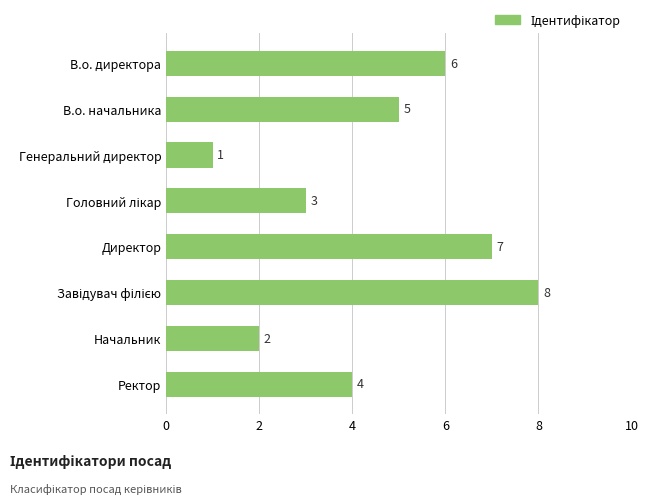

Reading top to bottom, transcribe all the data shown in this chart.

6	5	1	3	7	8	2	4